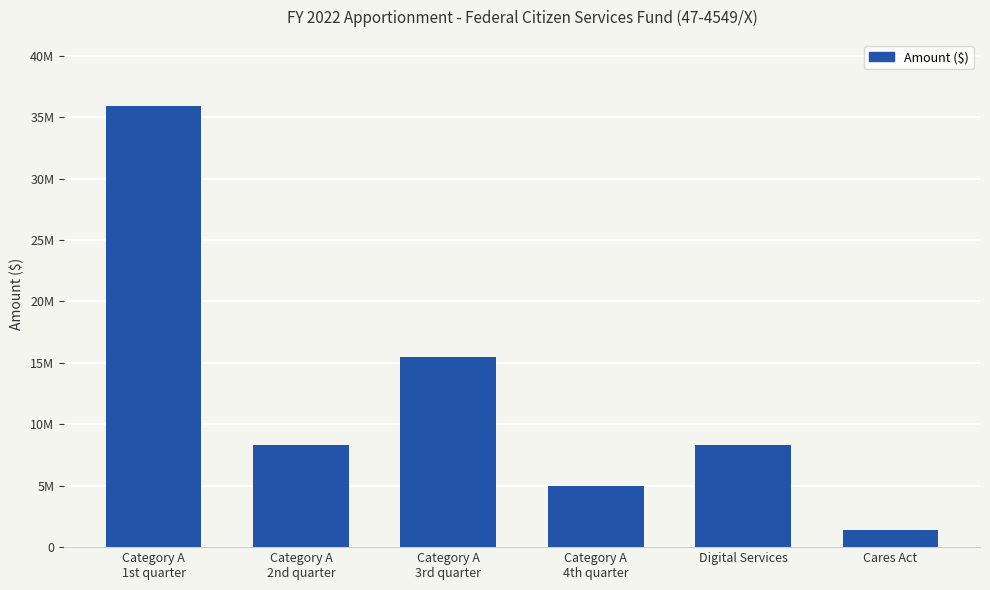

What value does the data have at Category A
3rd quarter, to the nearest 10?

15438920